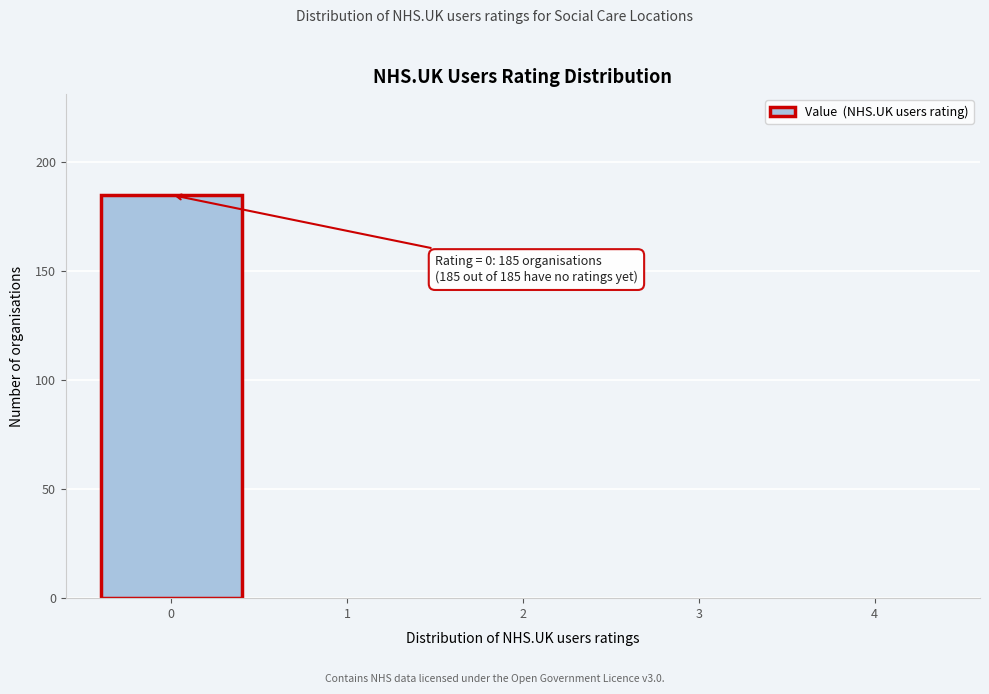

Reading left to right, transcribe all the data shown in this chart.

0=185	1=0	2=0	3=0	4=0